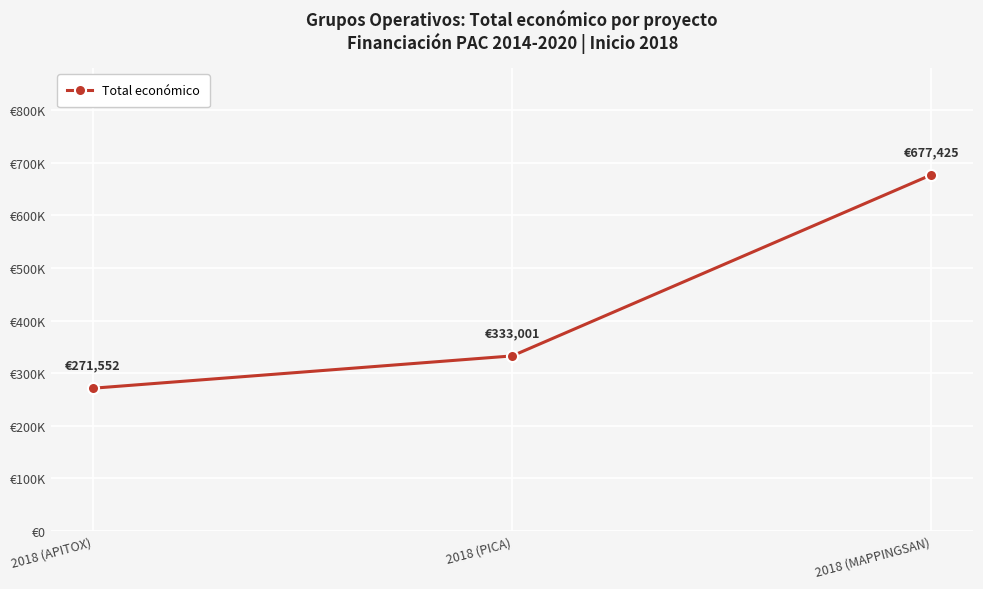

Does the chart have visible grid lines?

Yes